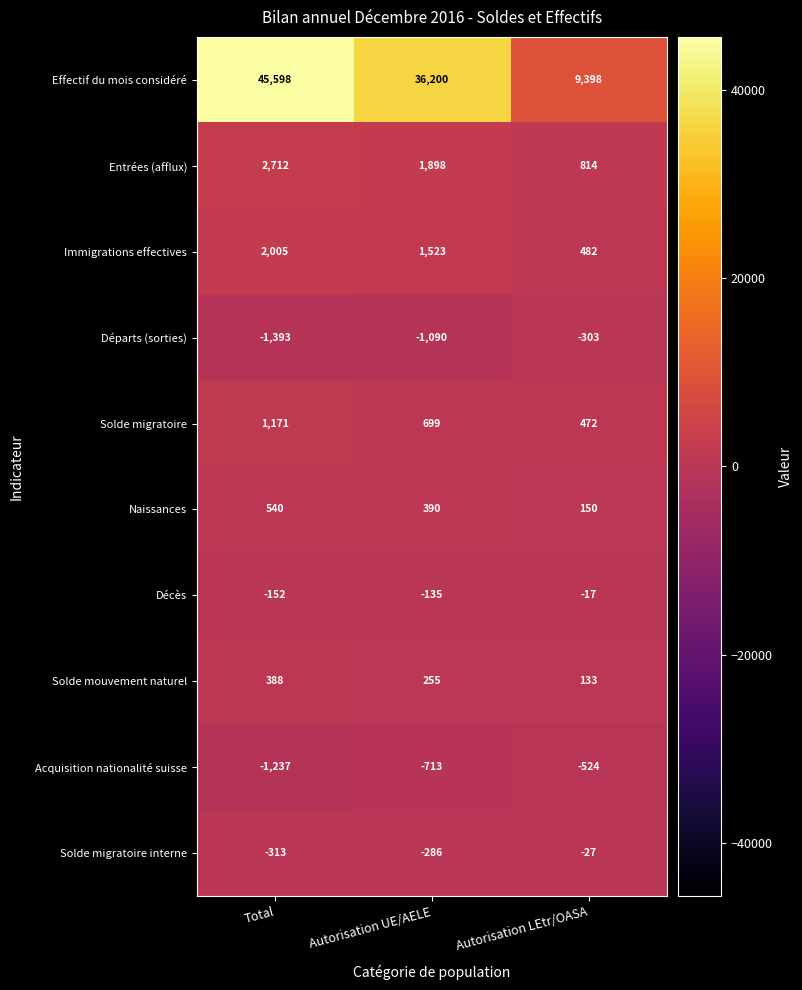

Which series has the largest total across all categories?

Effectif du mois considéré